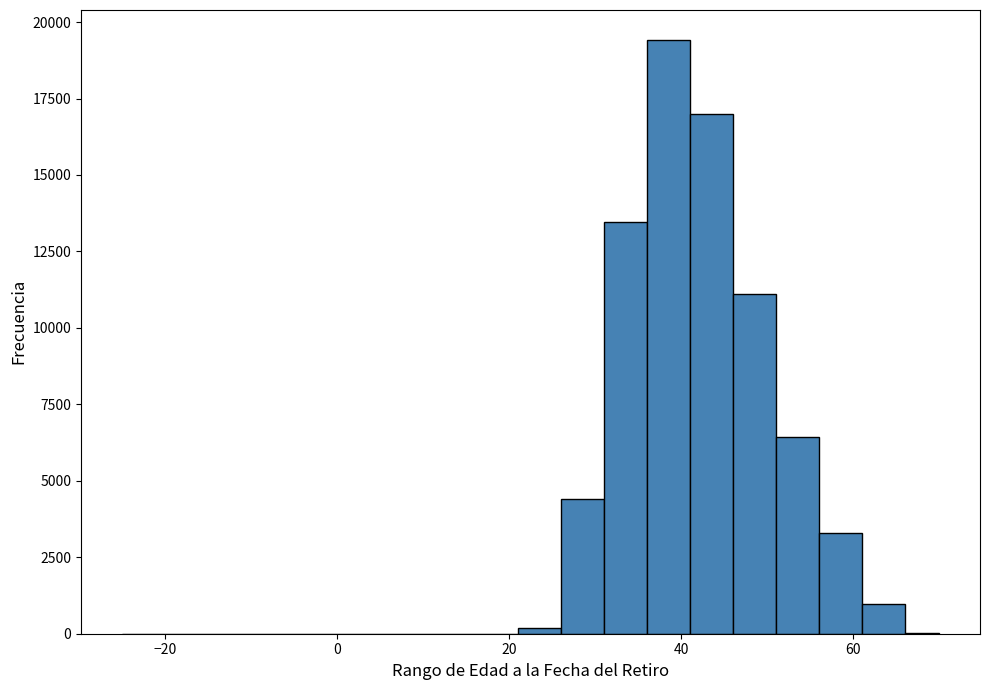

Around what value on the x-axis is the tallest bar? Give the approximate position of its centre, as read against the axis.

38